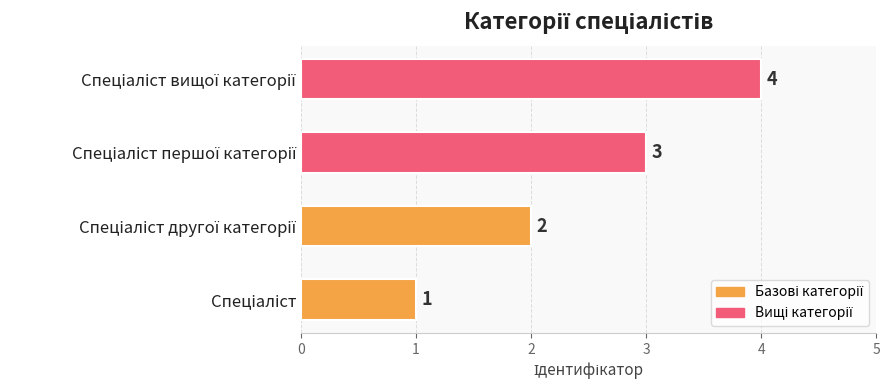

What is the difference between the maximum and minimum values?

3